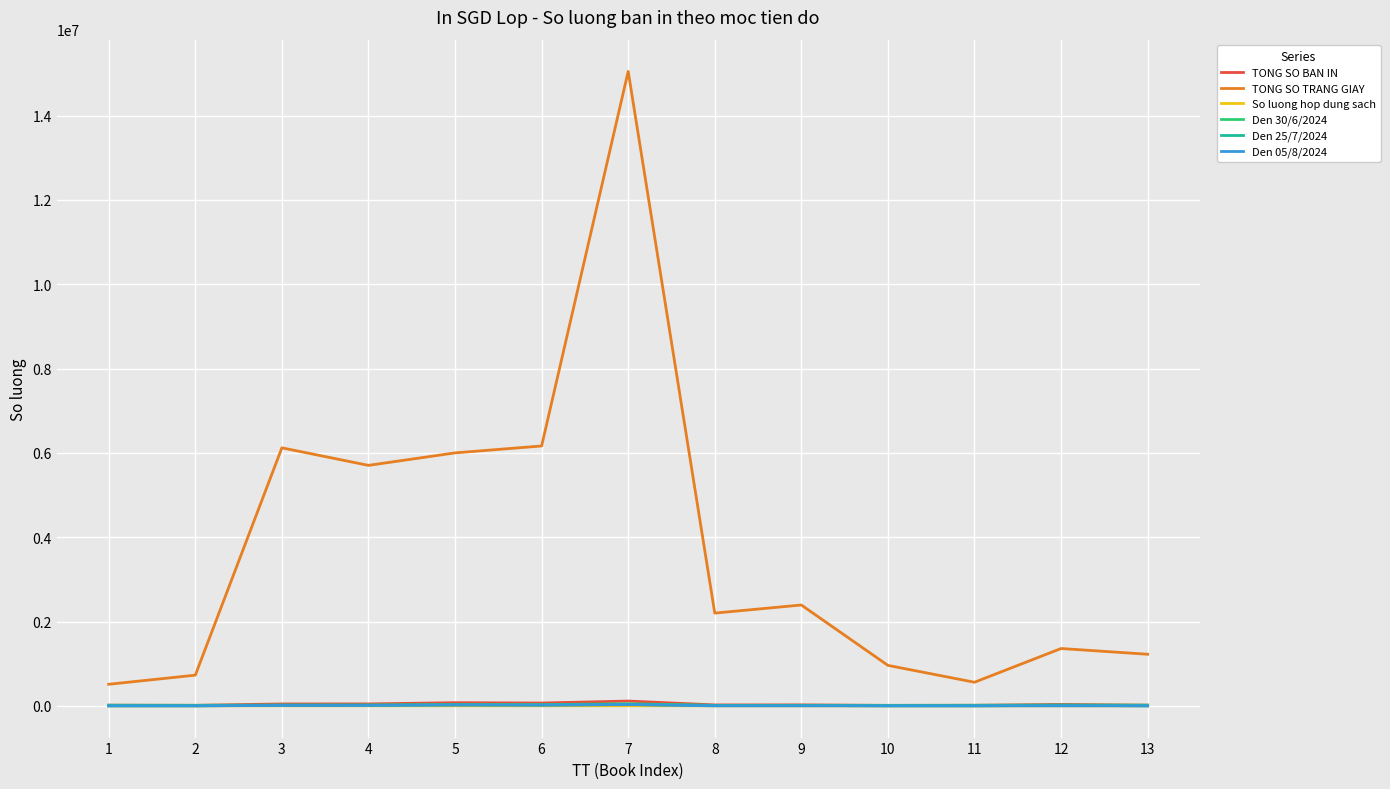

What is the maximum value shown in the chart?

15048000